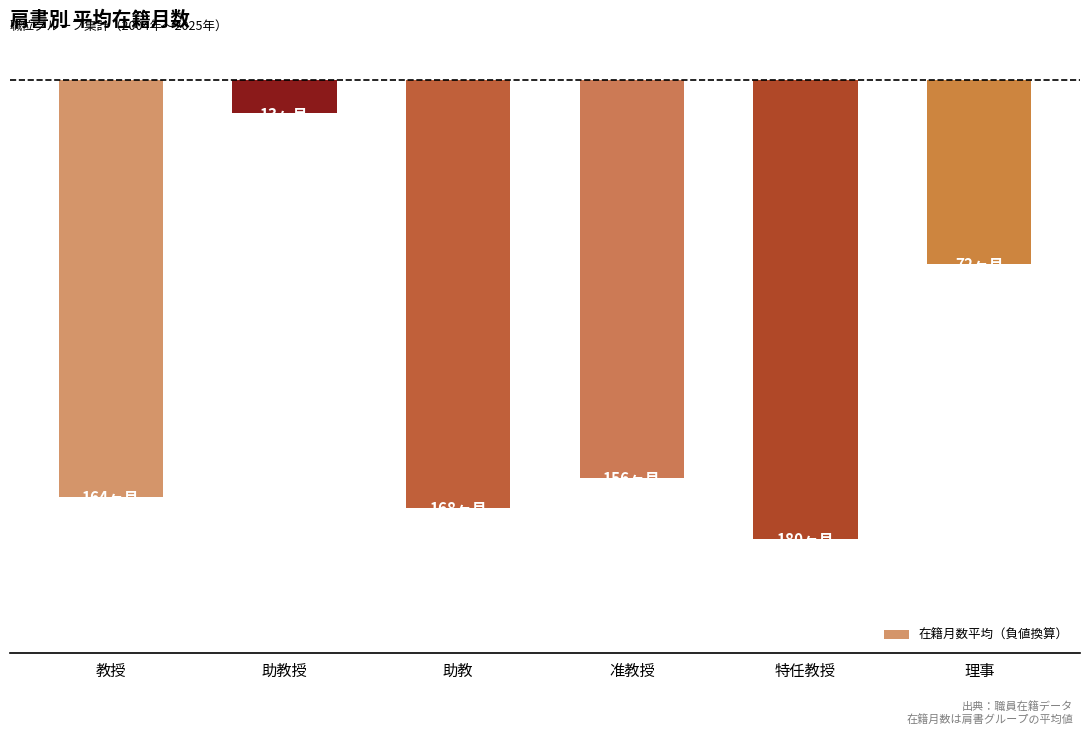

What is the maximum value shown in the chart?

-13.0